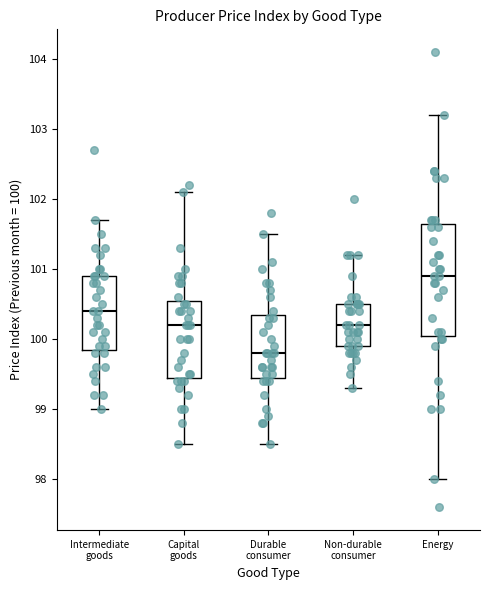

Where does the median line of the box for Capital goods sit on the y-axis? The values are not printed on the chart, so give them approximately, as read against the axis.

100.2